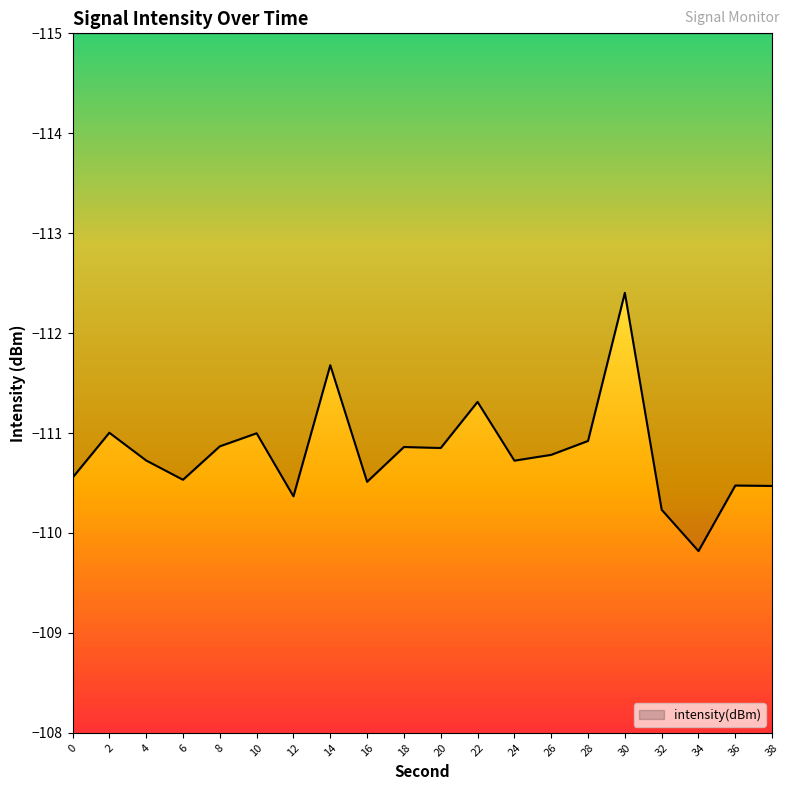

Rank the categories by value from lowest to highest.

30, 14, 22, 2, 10, 28, 8, 18, 20, 26, 4, 24, 0, 6, 16, 36, 38, 12, 32, 34